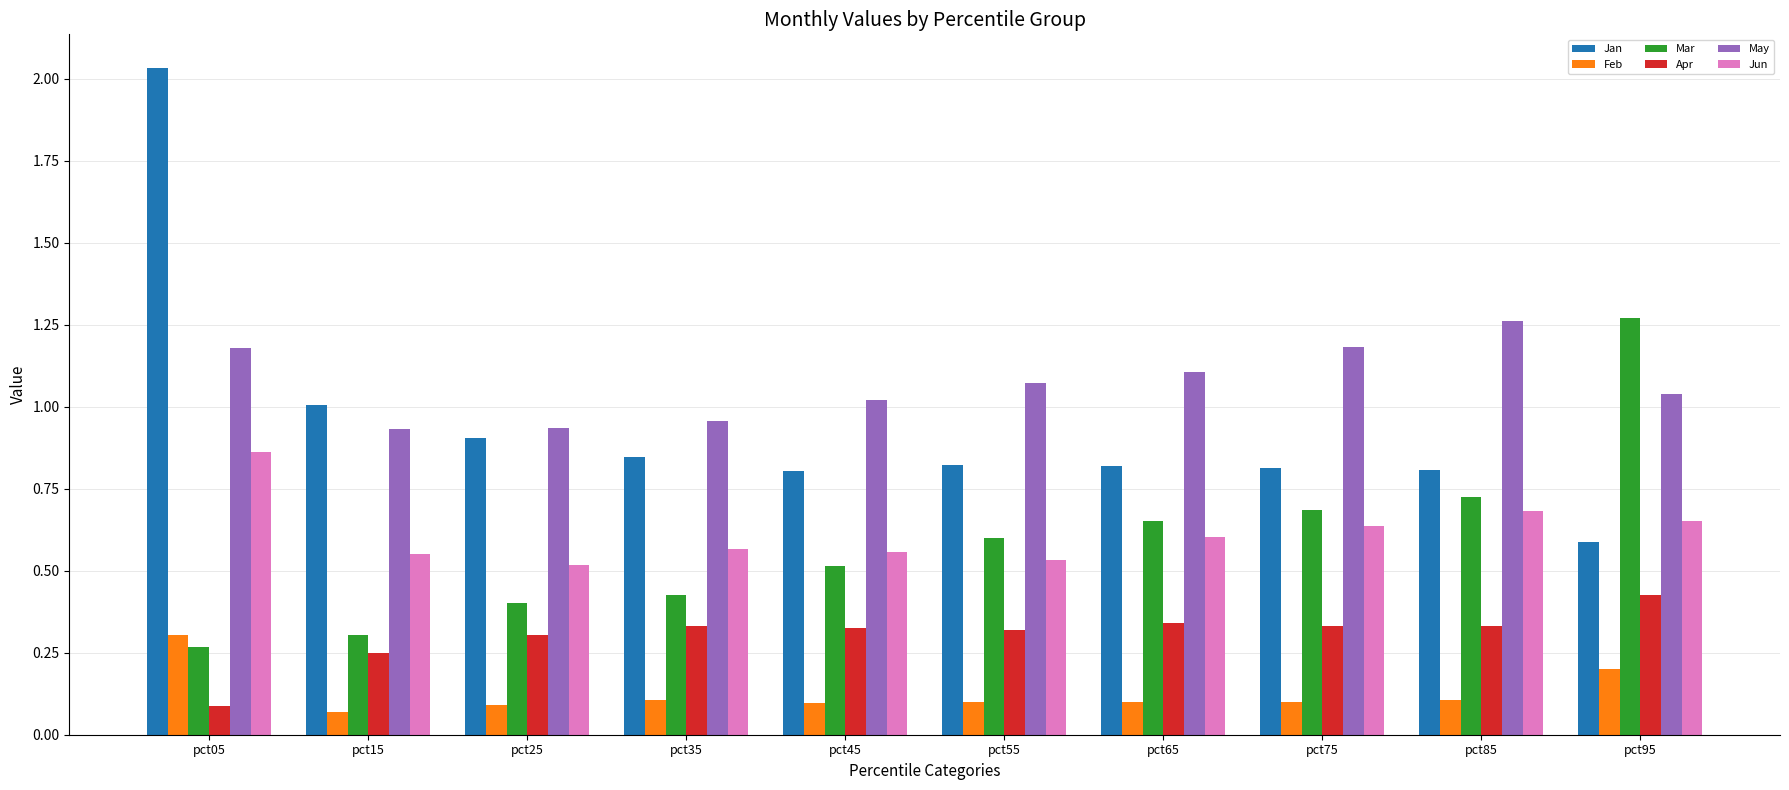

The value of May at pct95 is 0.3. True or false?

False